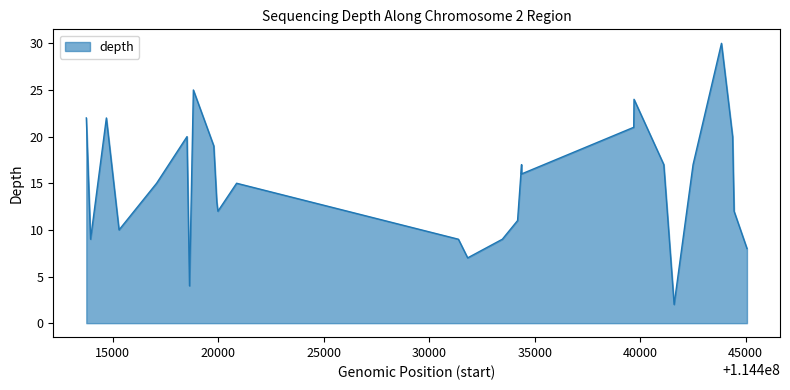

The chart shows a value of 26 at 11. True or false?

False